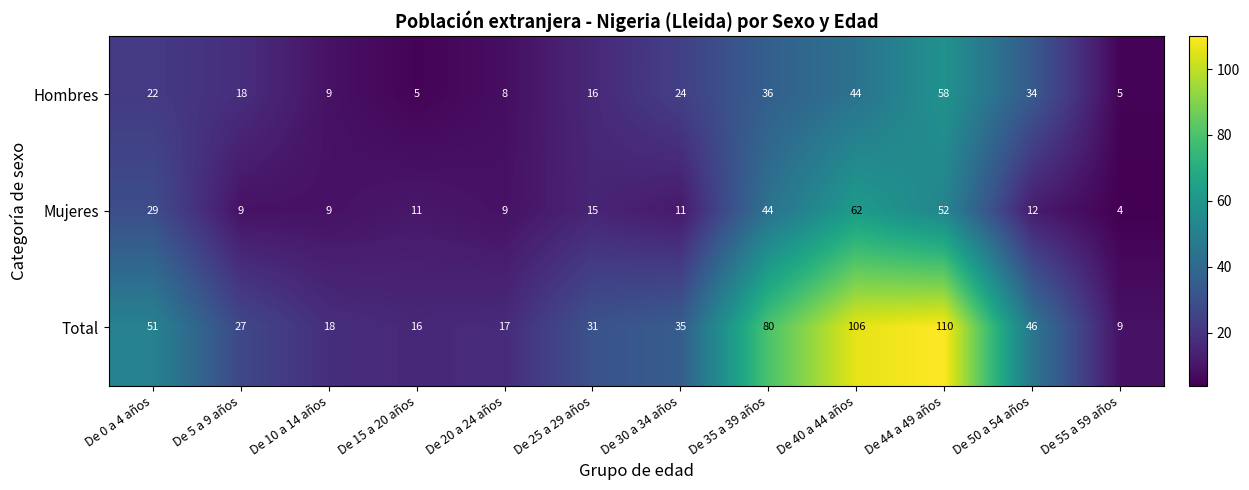

True or false: Hombres has a value of 35 at De 0 a 4 años.

False